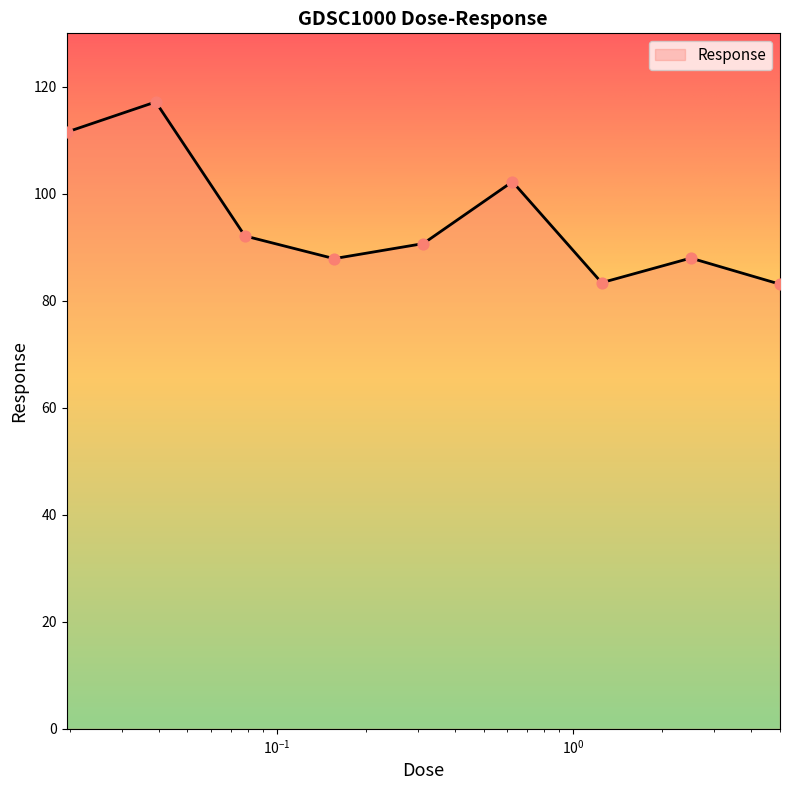

What is the greatest value displayed?

117.2